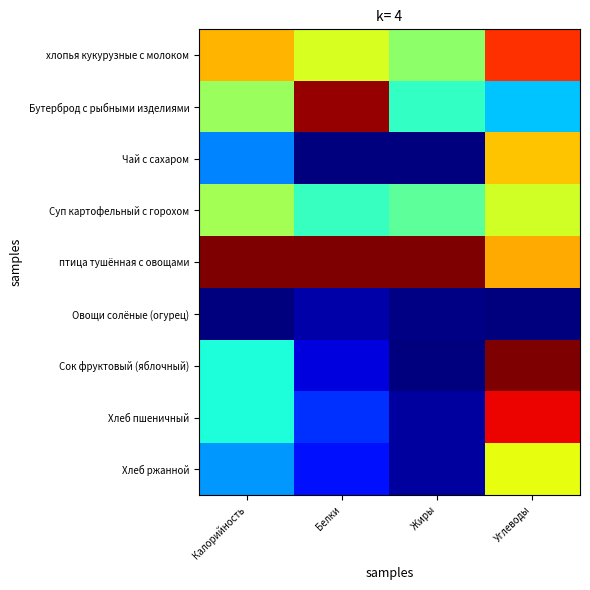

At how many categories does at least one series exceed 0?

4